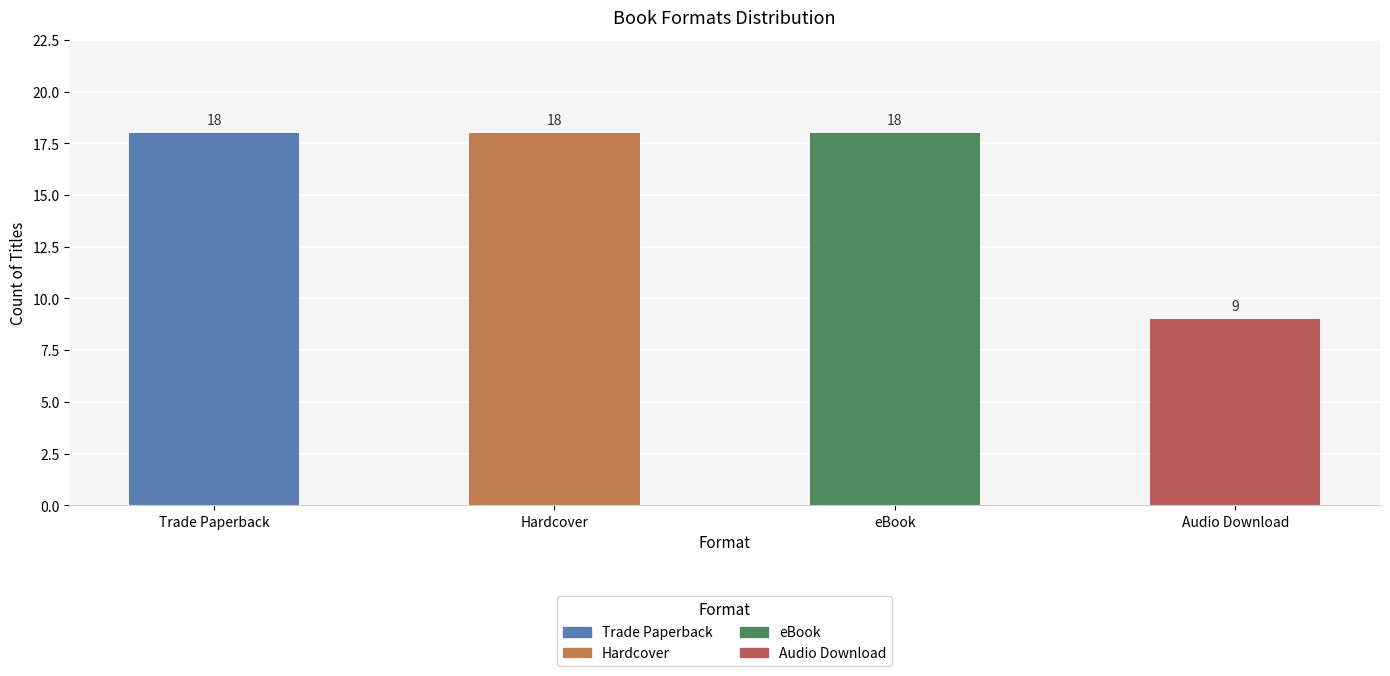

Reading left to right, what are all the values shown in this chart?

18	18	18	9